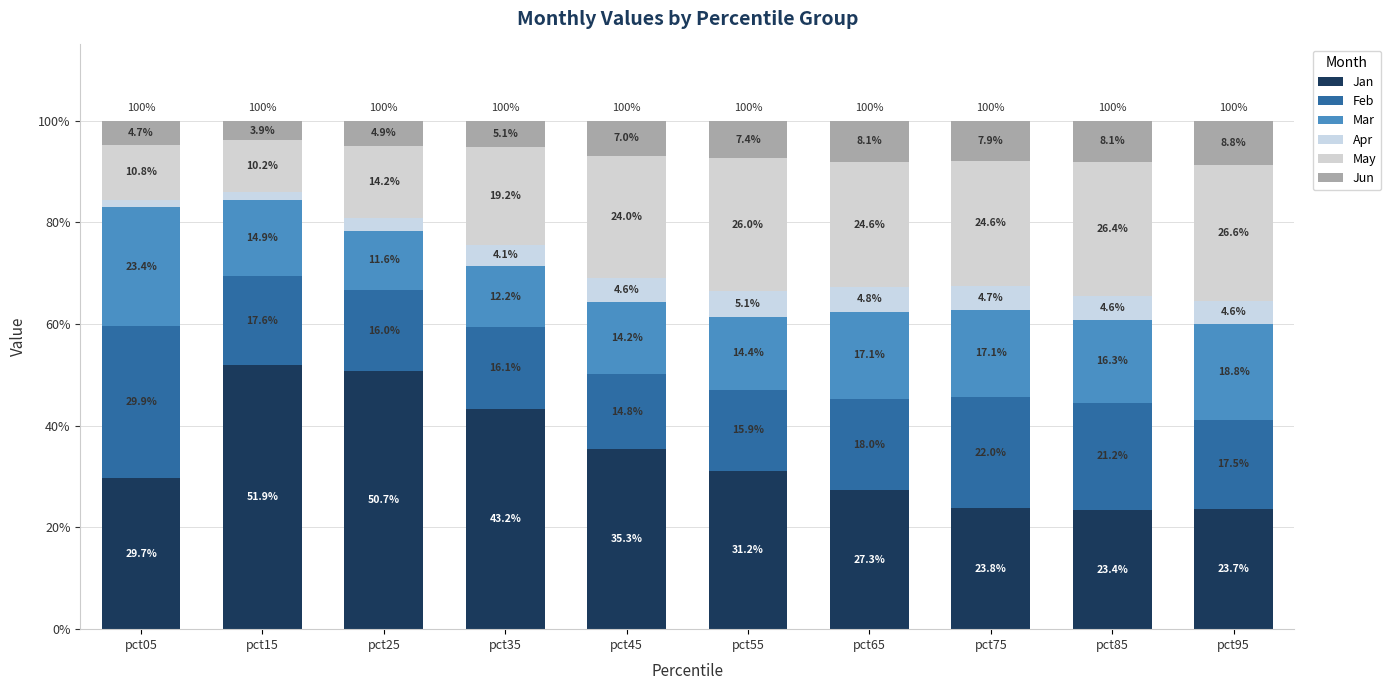

At which label is Apr closest to 3?

pct25